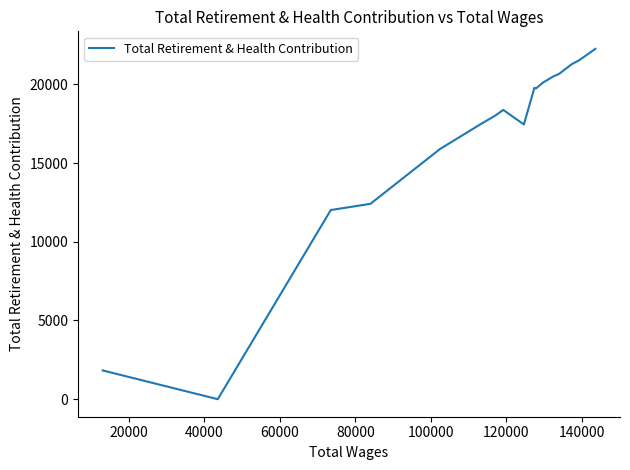

What is the maximum value shown in the chart?

22250